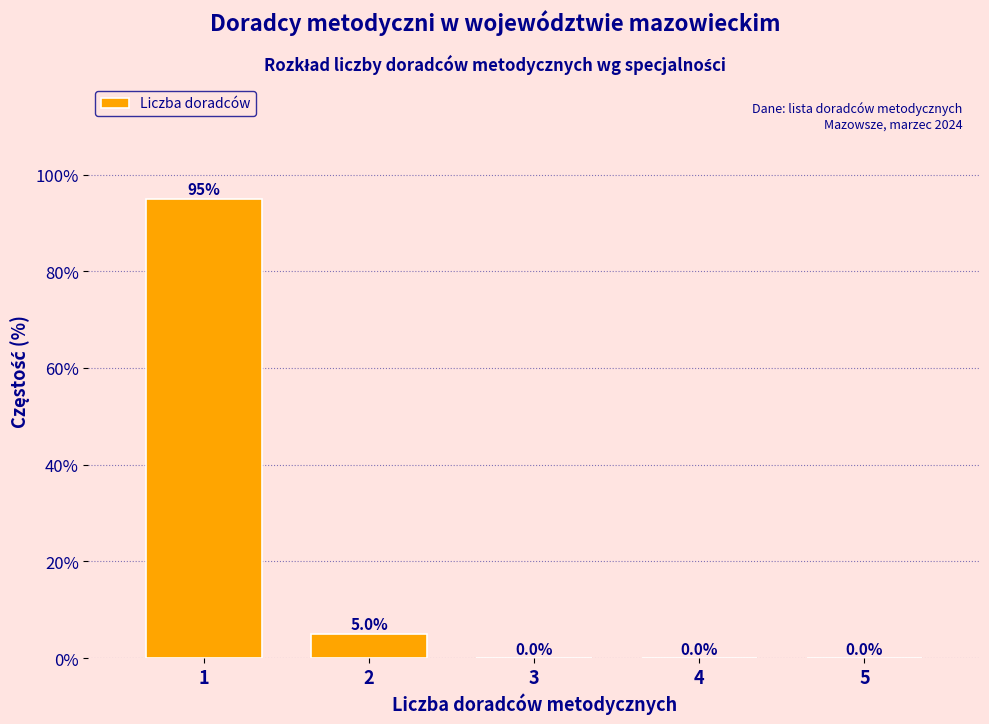

Reading left to right, what are all the values shown in this chart?

1=95	2=5	3=0	4=0	5=0